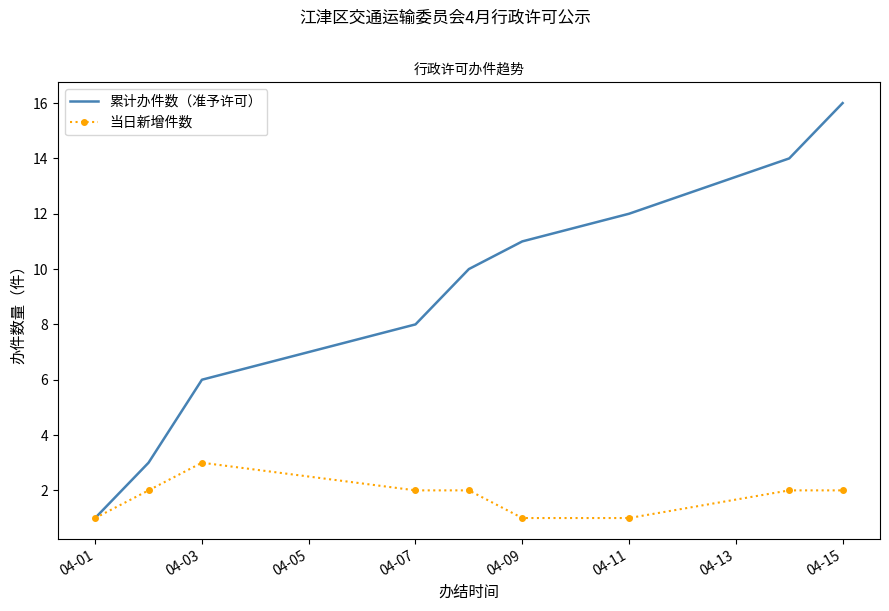

What is the greatest value displayed?

16